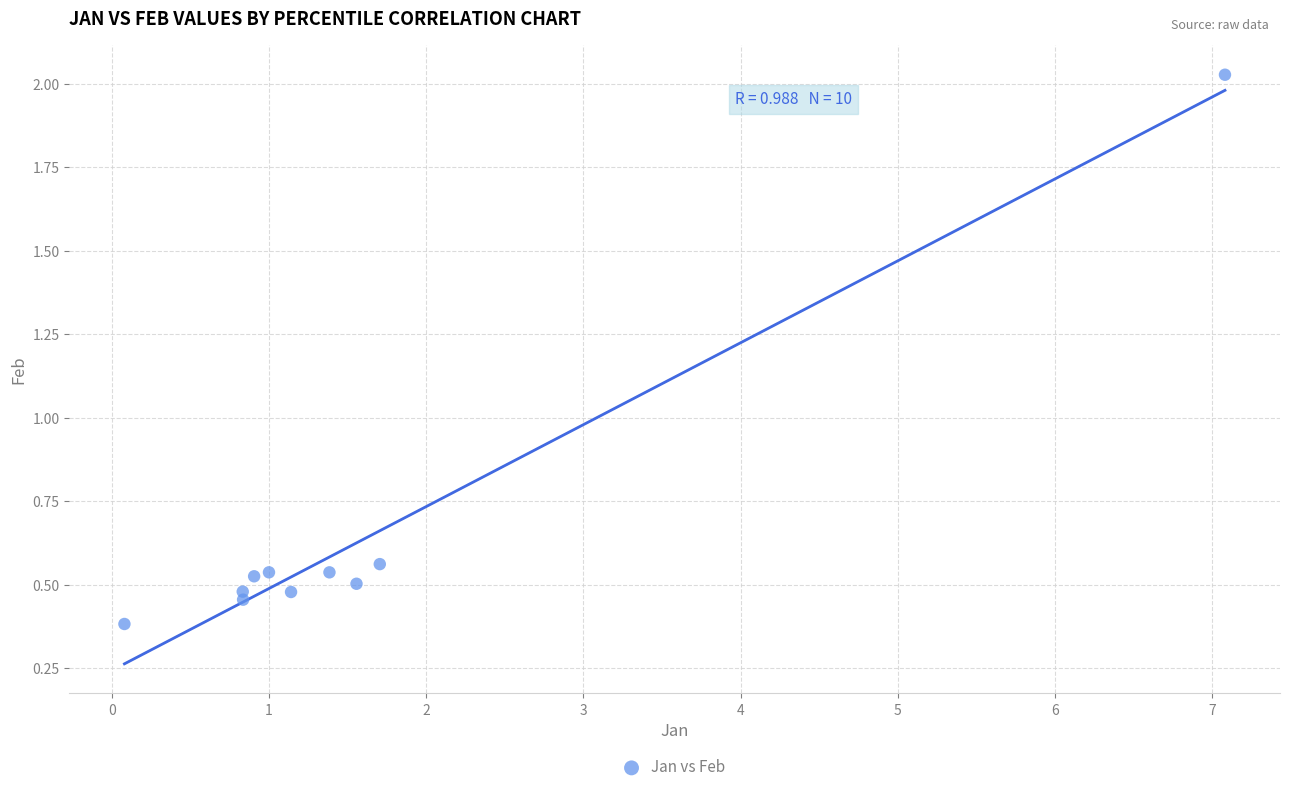

What is the range of X values (max minus min)?

7.0